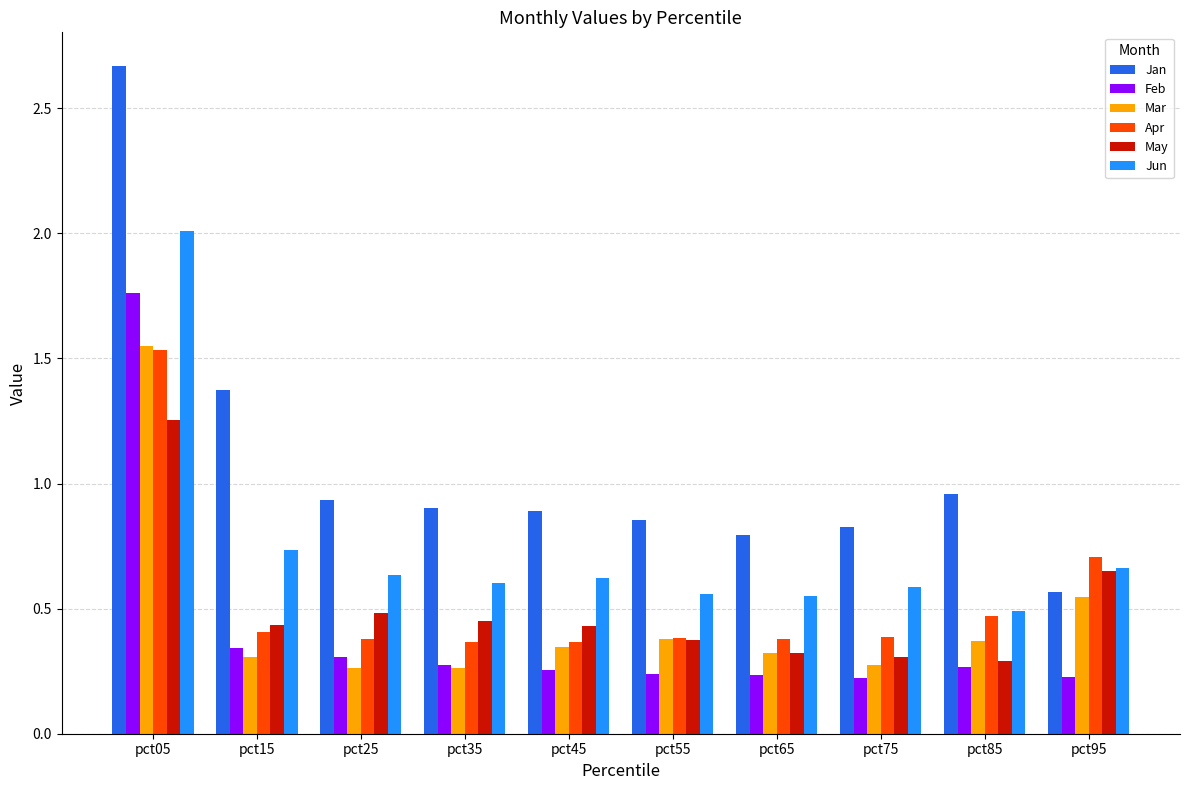

What is the sum of all Jan values?

10.8